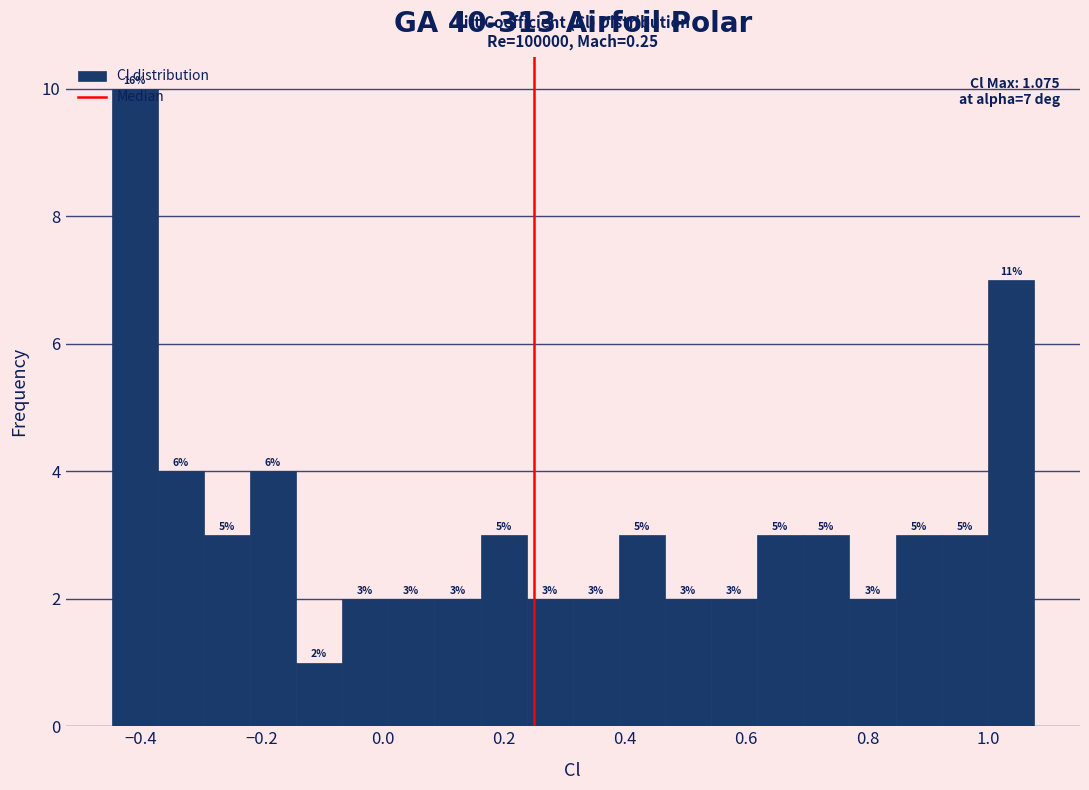

Around what value on the x-axis is the tallest bar? Give the approximate position of its centre, as read against the axis.

-0.40